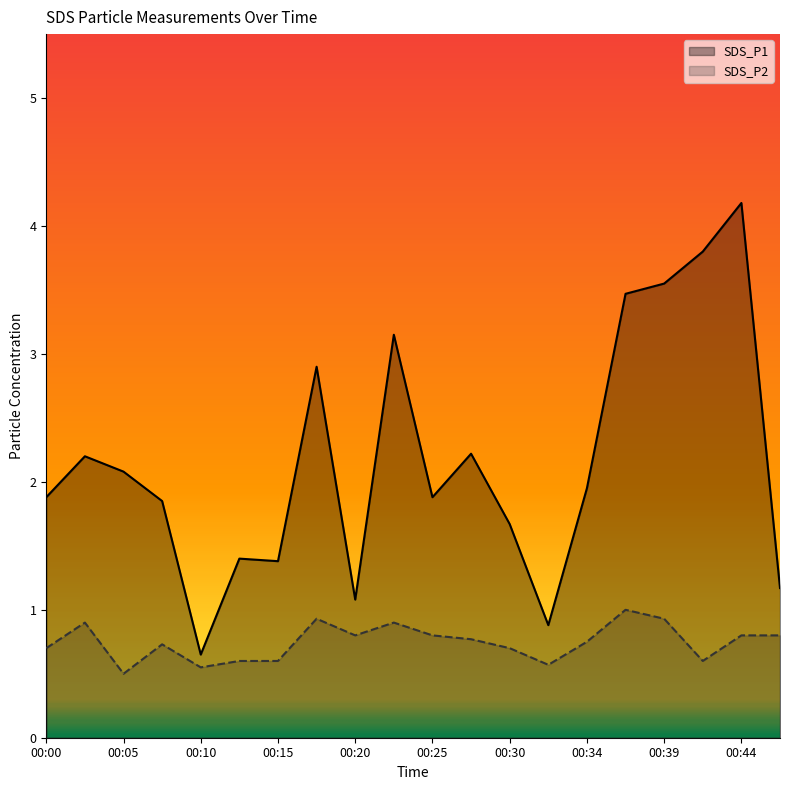

What are all the series names shown in the legend?

SDS_P1, SDS_P2